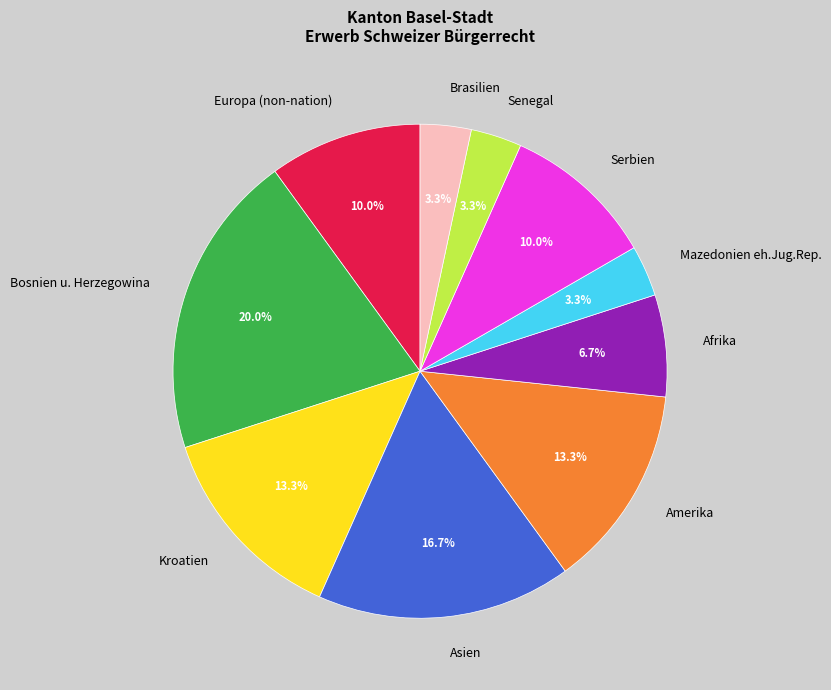

How many slices are in this pie chart?

10